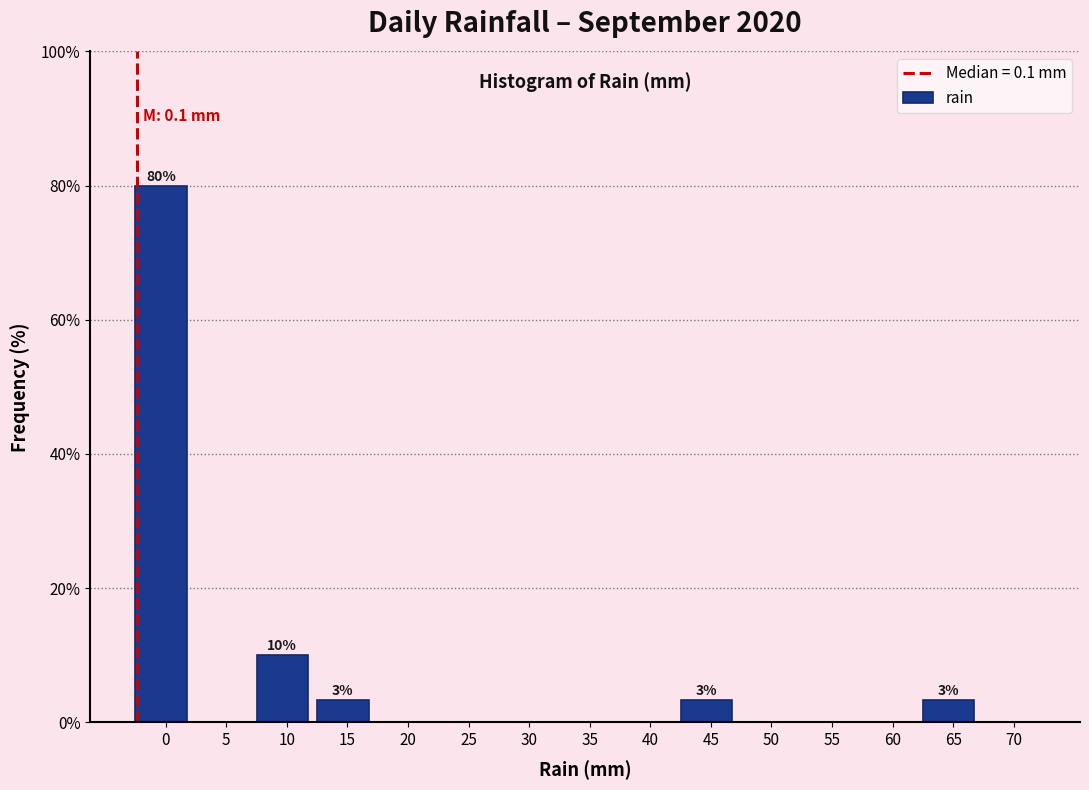

Reading left to right, list all the values displayed in this chart.

0=80.0	5=0.0	10=10.0	15=3.3	20=0.0	25=0.0	30=0.0	35=0.0	40=0.0	45=3.3	50=0.0	55=0.0	60=0.0	65=3.3	70=0.0